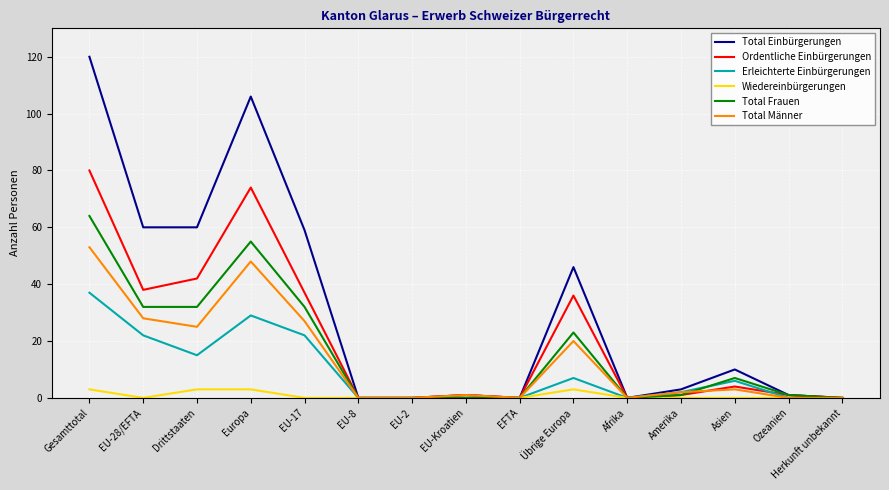

What is the maximum value for Total Einbürgerungen?

120